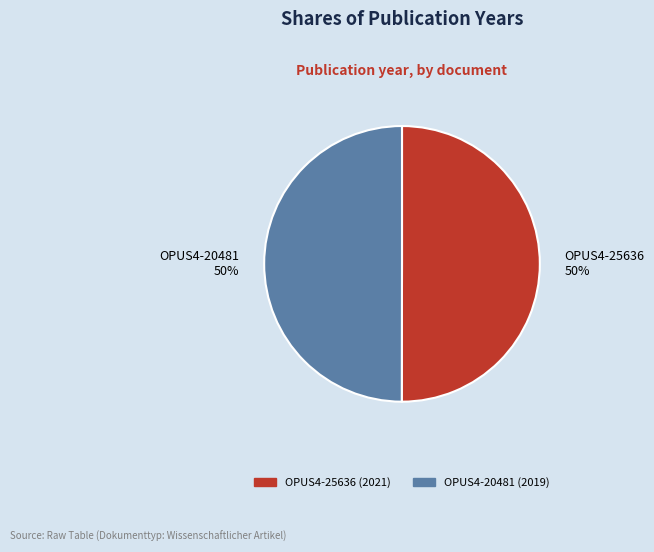

Approximately how many times larger is the value at OPUS4-25636 compared to OPUS4-20481?

1.0